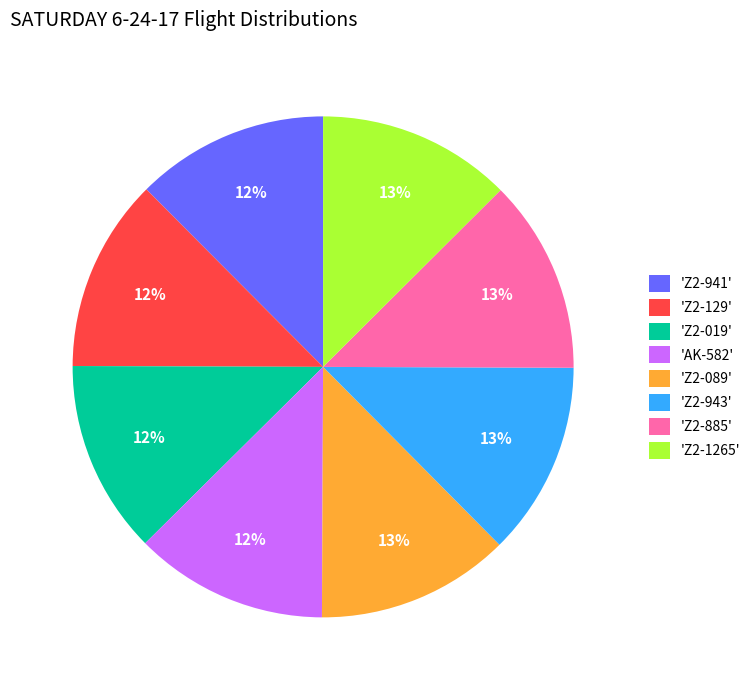

The 'Z2-129' slice represents 12% of the pie. True or false?

True